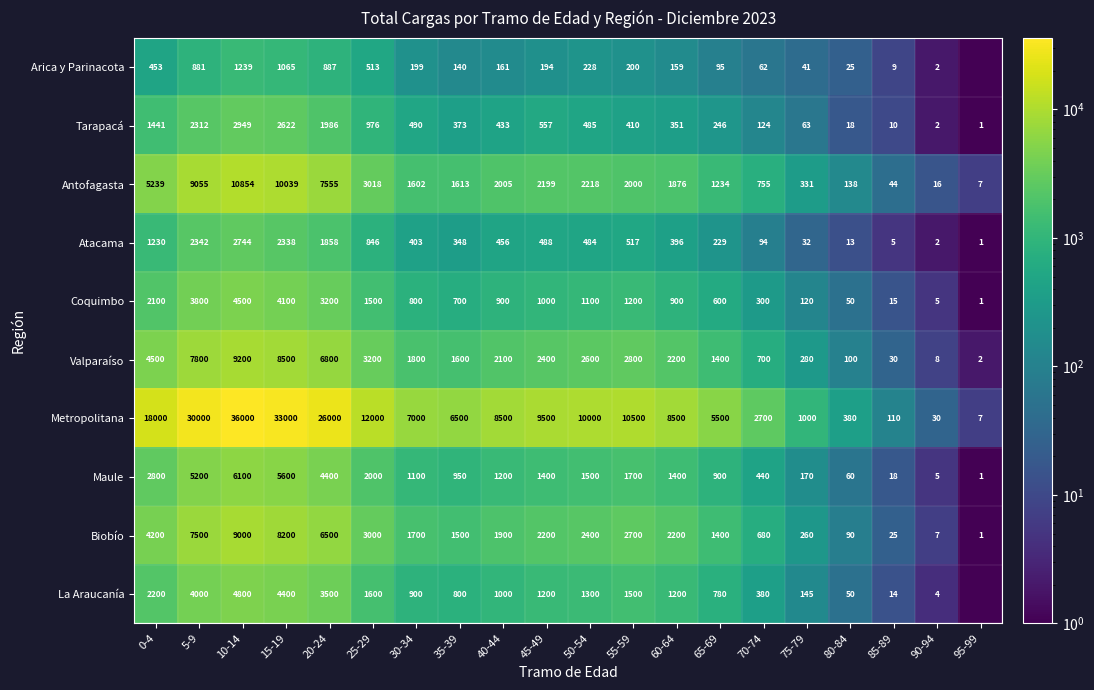

What is the difference between the maximum and minimum values in the Coquimbo series?

4499.0